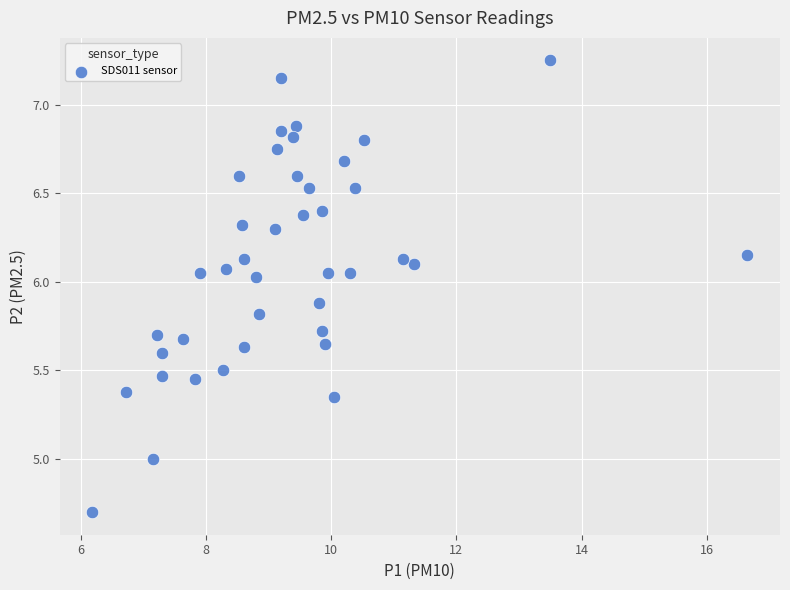

What is the range of X values (max minus min)?

10.5